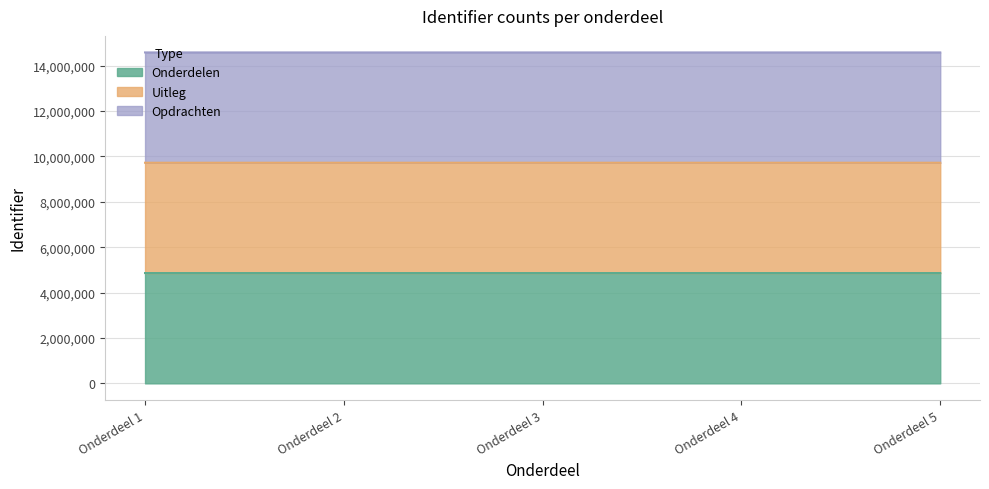

At Onderdeel 5, list the series in order from largest to smallest.

Onderdelen, Opdrachten, Uitleg